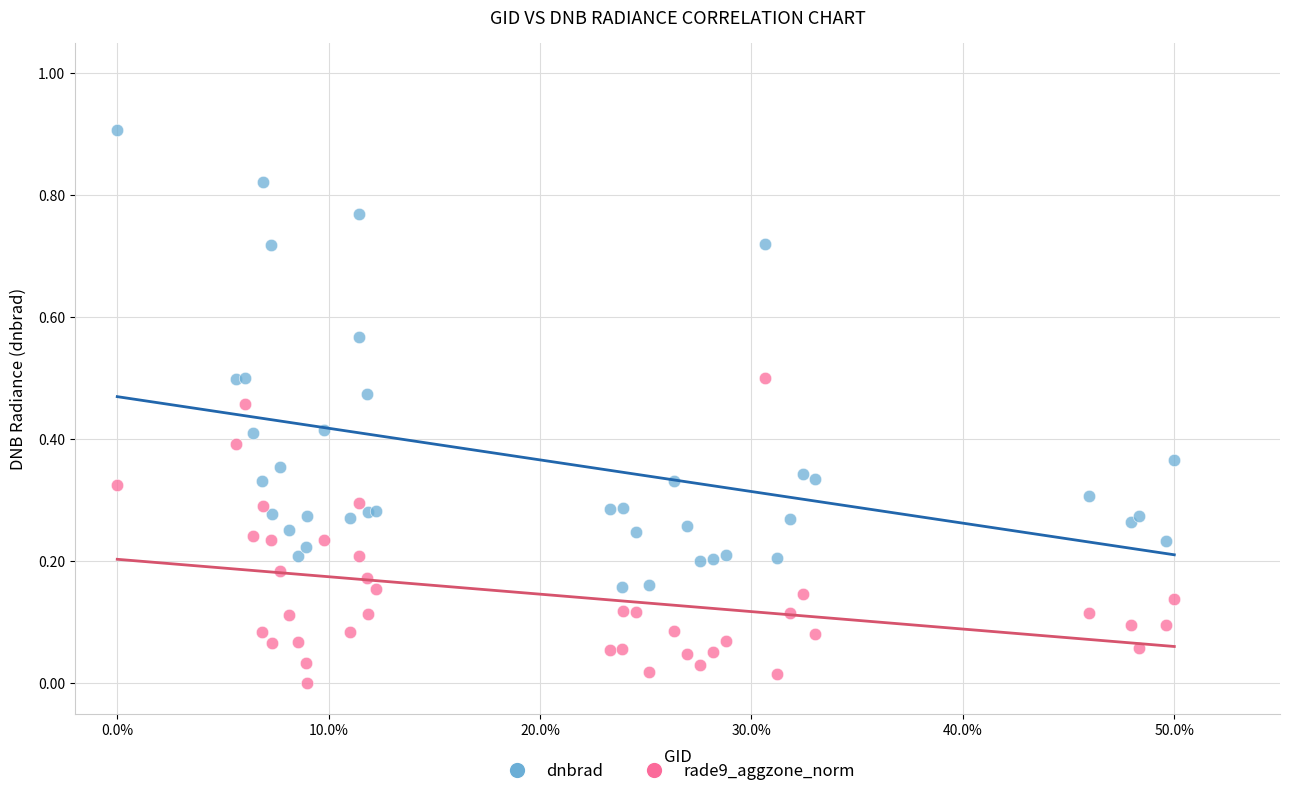

What are all the series names shown in the legend?

dnbrad, rade9_aggzone_norm